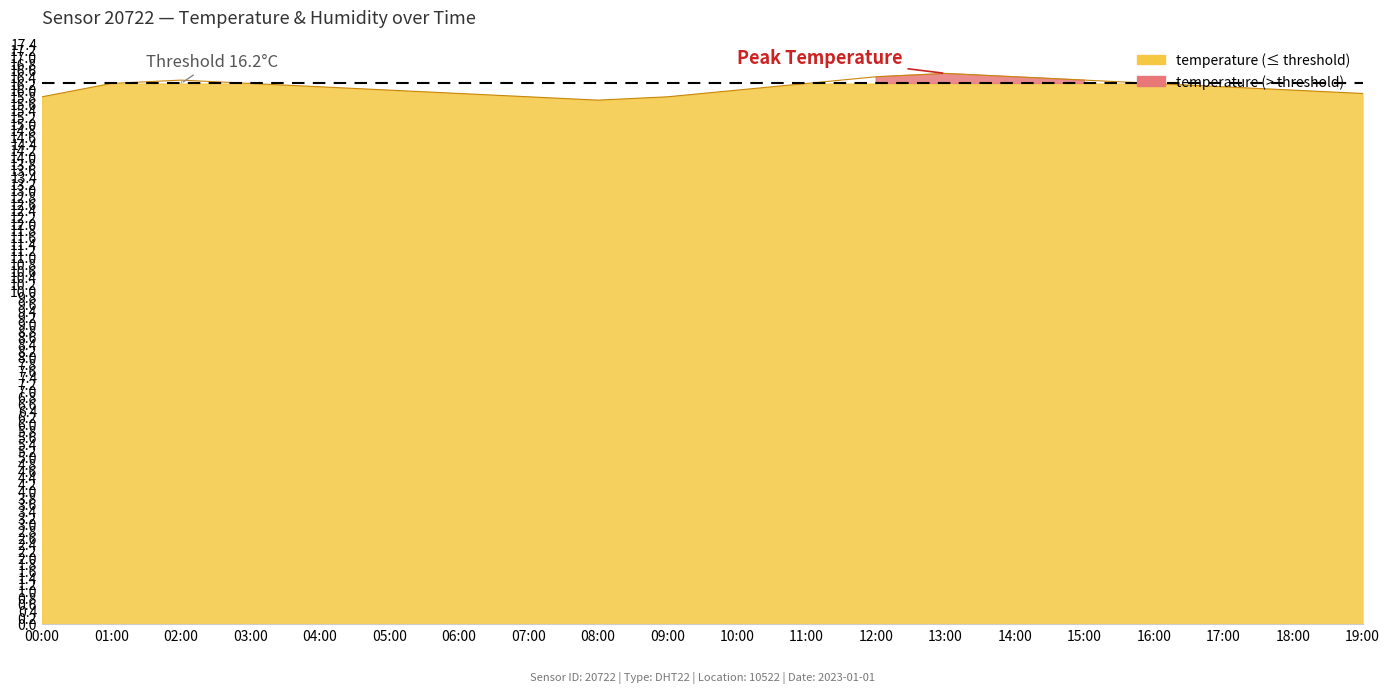

What is the maximum value shown in the chart?

16.5